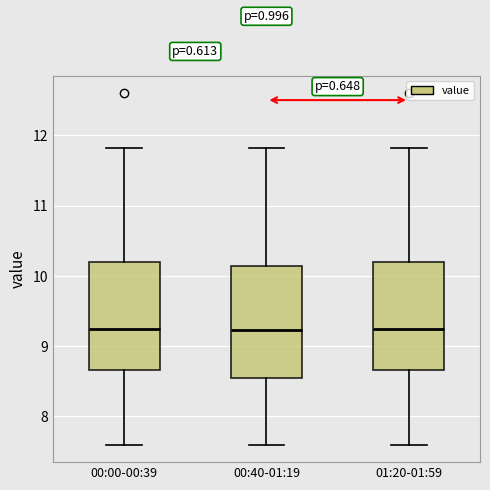

Reading left to right, transcribe this box plot: for each box, give where its median line is, the range the box spans, and where its two whiskers end, as read against the y-axis. The values are not printed on the chart, so give them approximately, as read against the axis.

00:00-00:39: median 9.3, box 8.7 to 10.2, whiskers 7.6 to 11.8
00:40-01:19: median 9.2, box 8.6 to 10.1, whiskers 7.6 to 11.8
01:20-01:59: median 9.3, box 8.7 to 10.2, whiskers 7.6 to 11.8